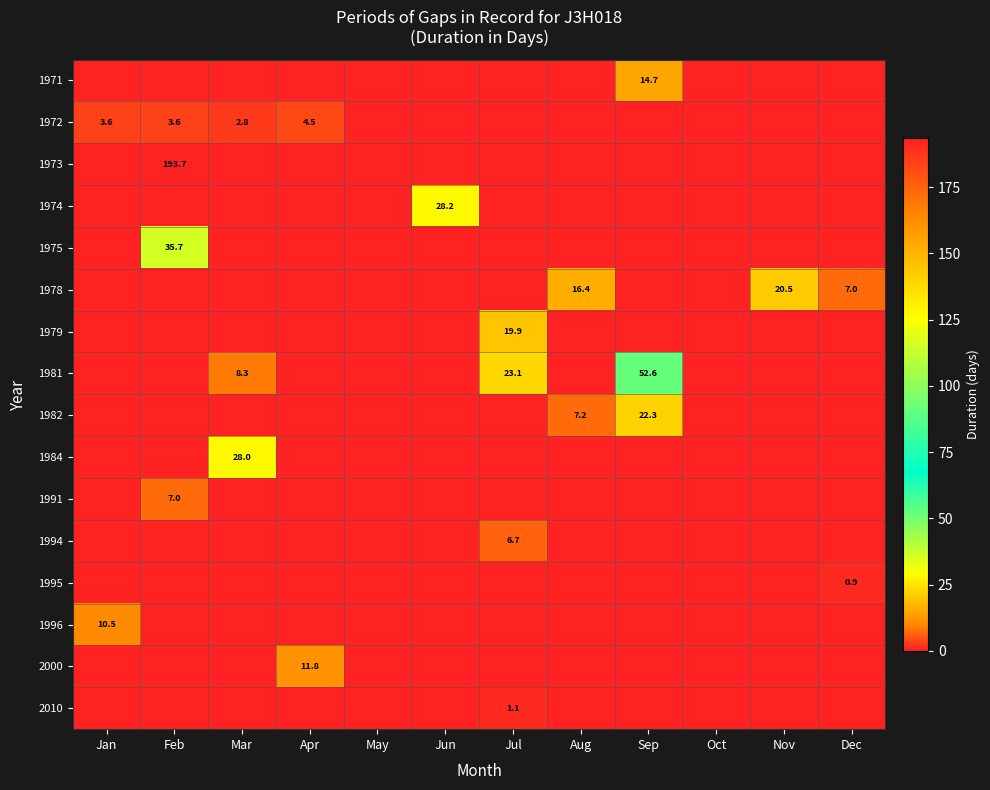

The 1972 series shows 2.5 at Apr. True or false?

False